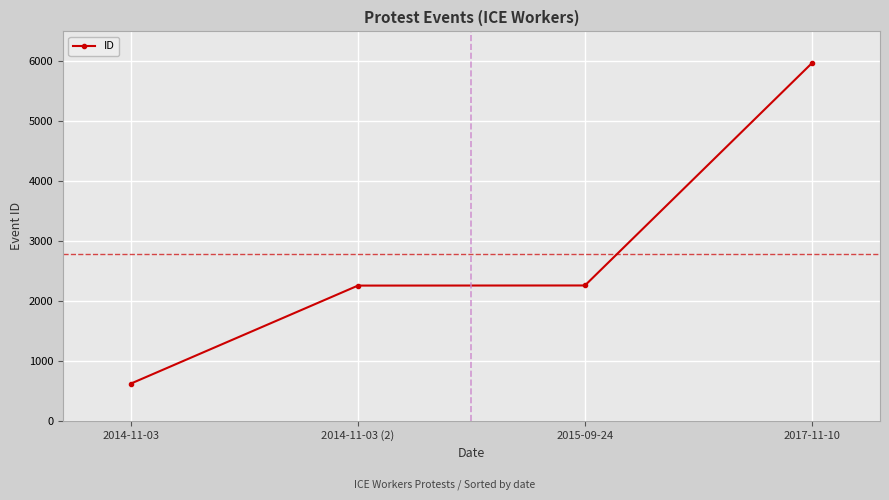

The chart shows a value of 1307 at 2015-09-24. True or false?

False